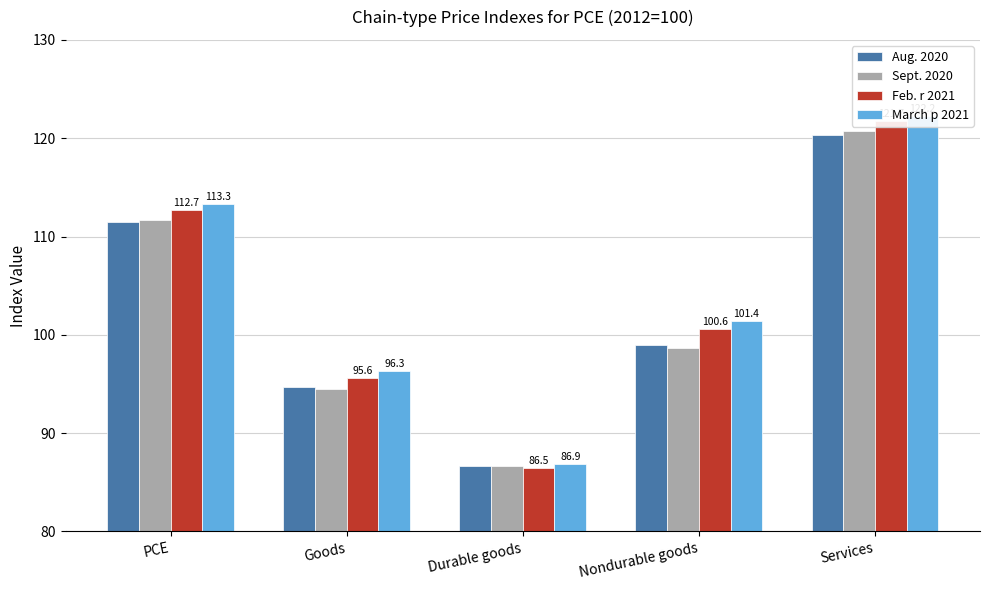

True or false: Sept. 2020 has a value of 60.2 at Services.

False